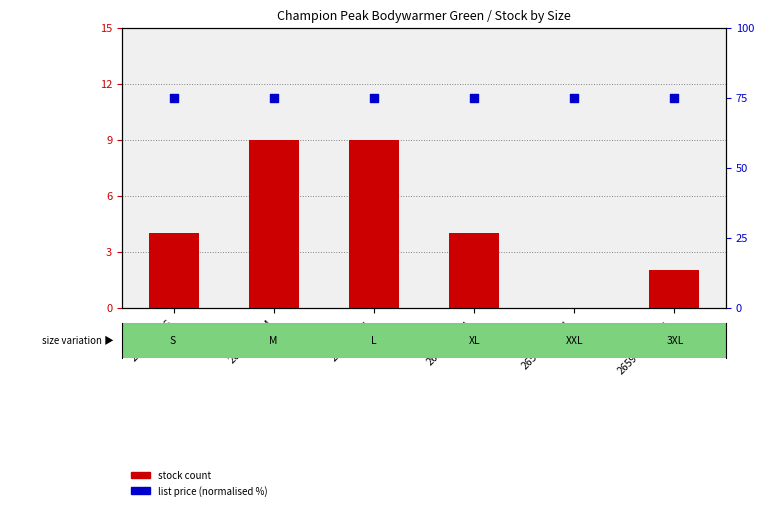

Which series has the largest total across all categories?

list price (normalised %)